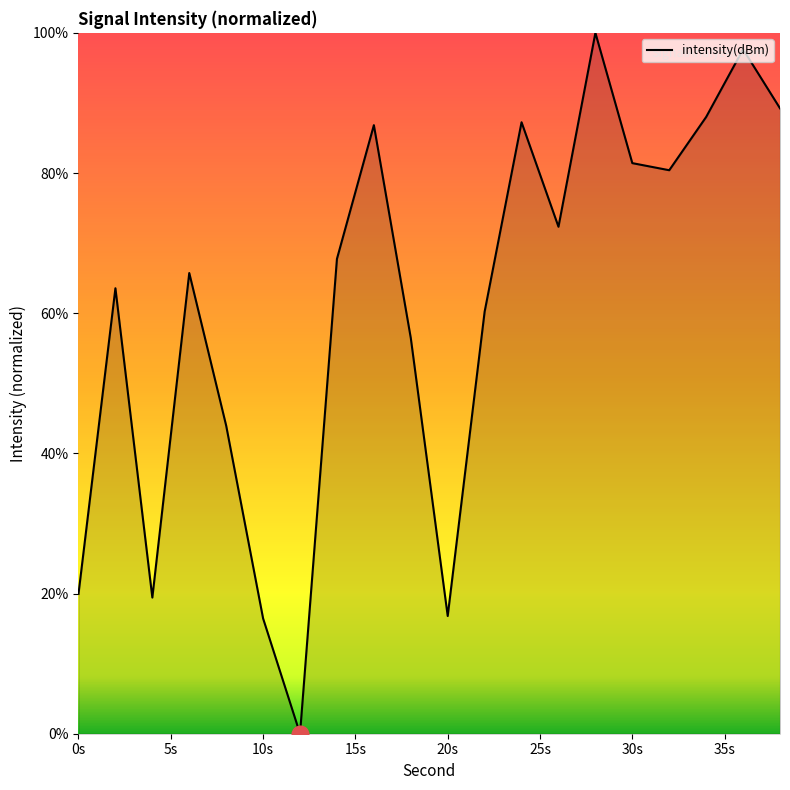

Does the chart have visible grid lines?

No